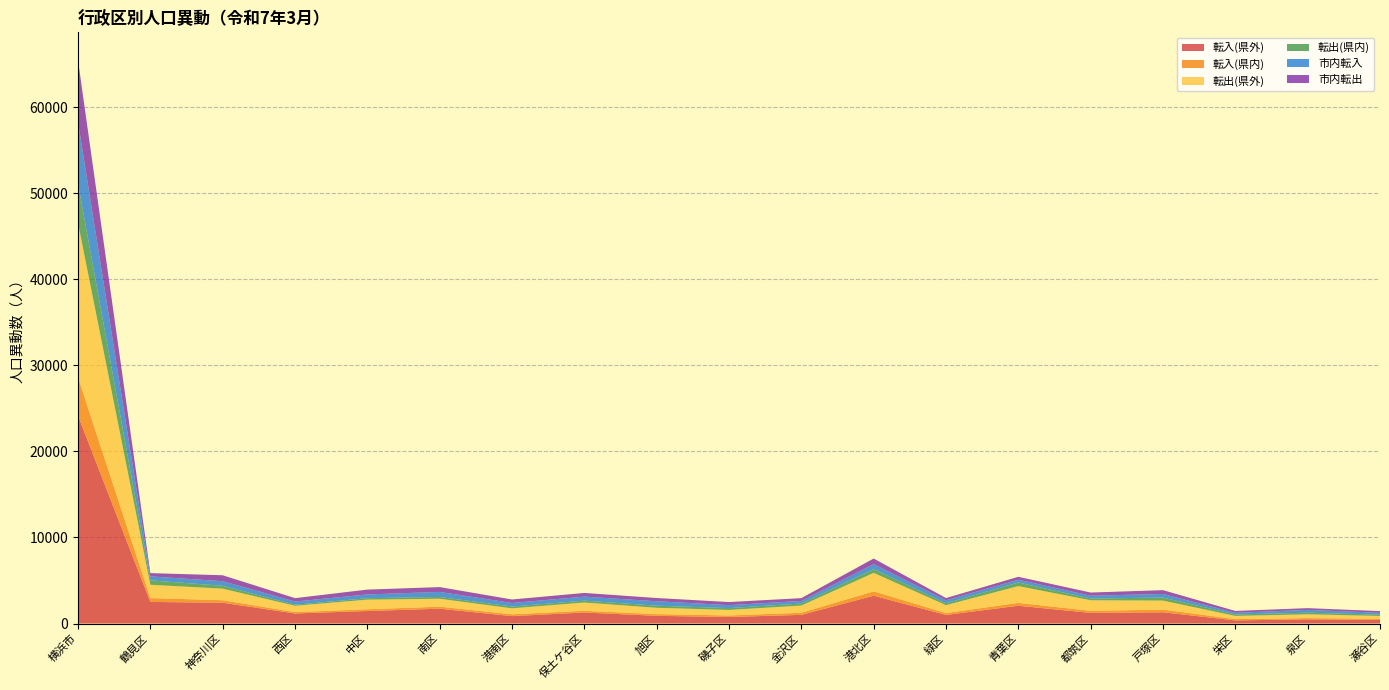

At which label does 転出(県内) reach its minimum?

西区